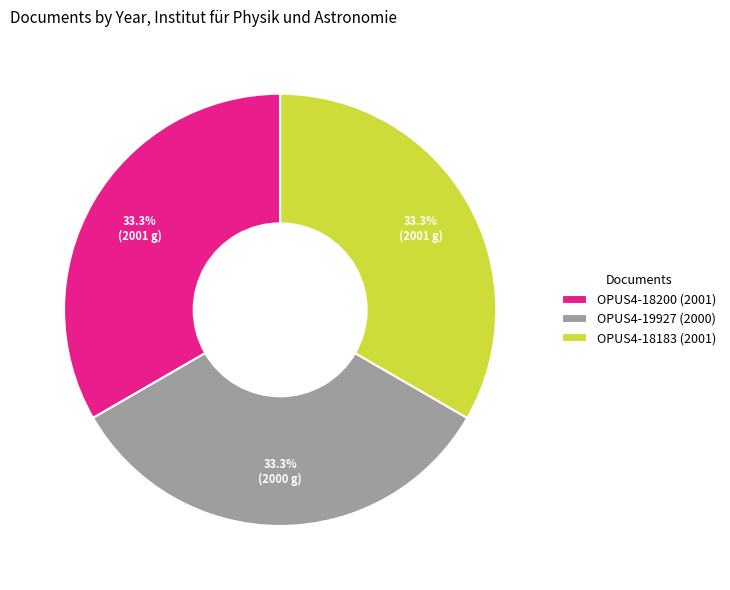

How many segments does this pie chart have?

3